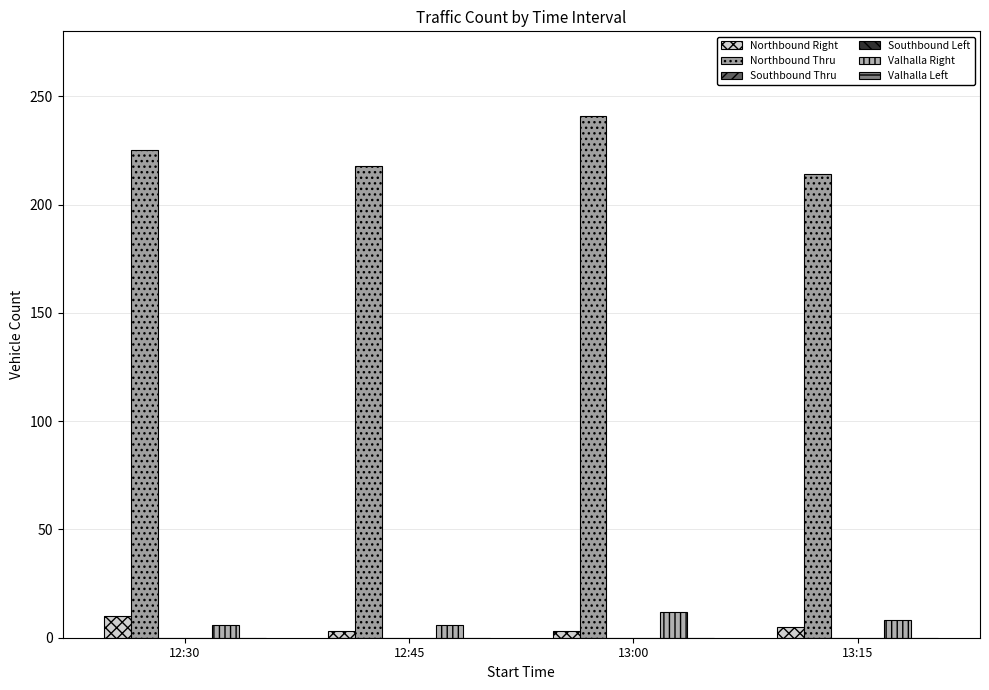

Is it true that Valhalla Left equals 0 at 12:45?

True